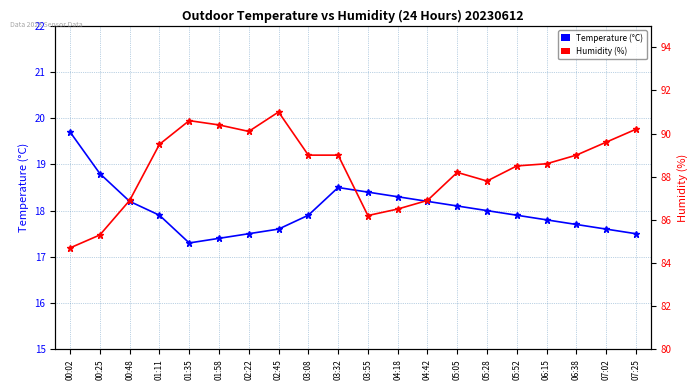

Which label corresponds to the largest value in the chart?

02:45